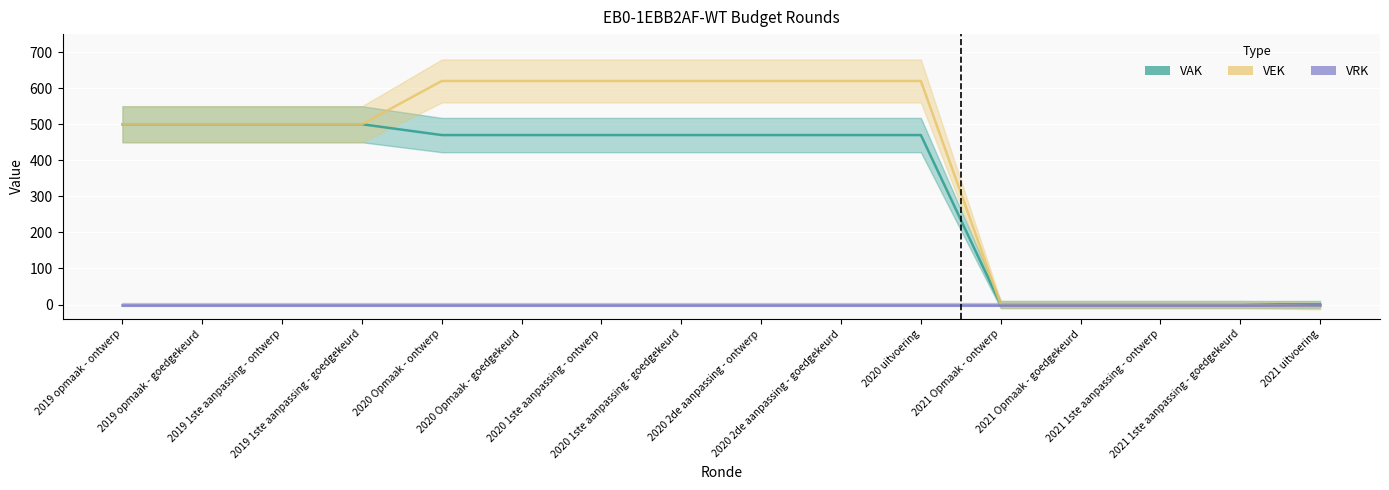

Where is VAK nearest to the value 250?

2020 Opmaak - ontwerp